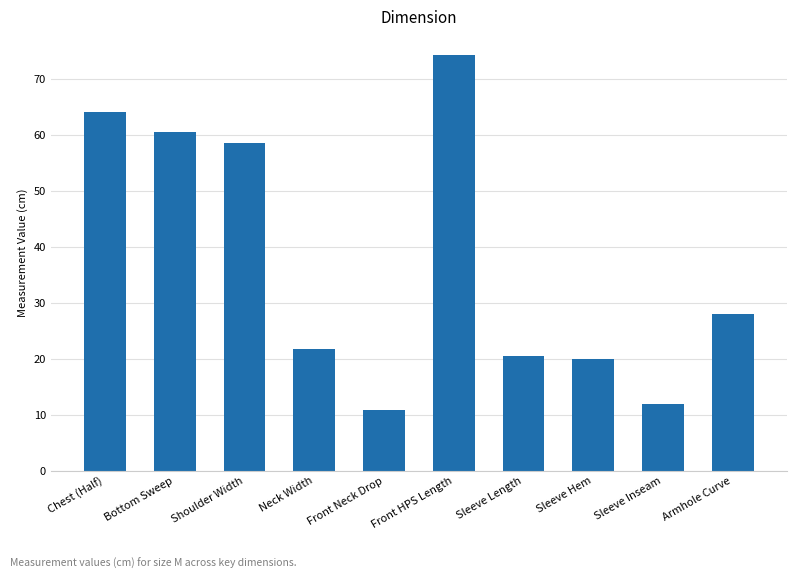

What is the difference between the maximum and minimum values?

63.4